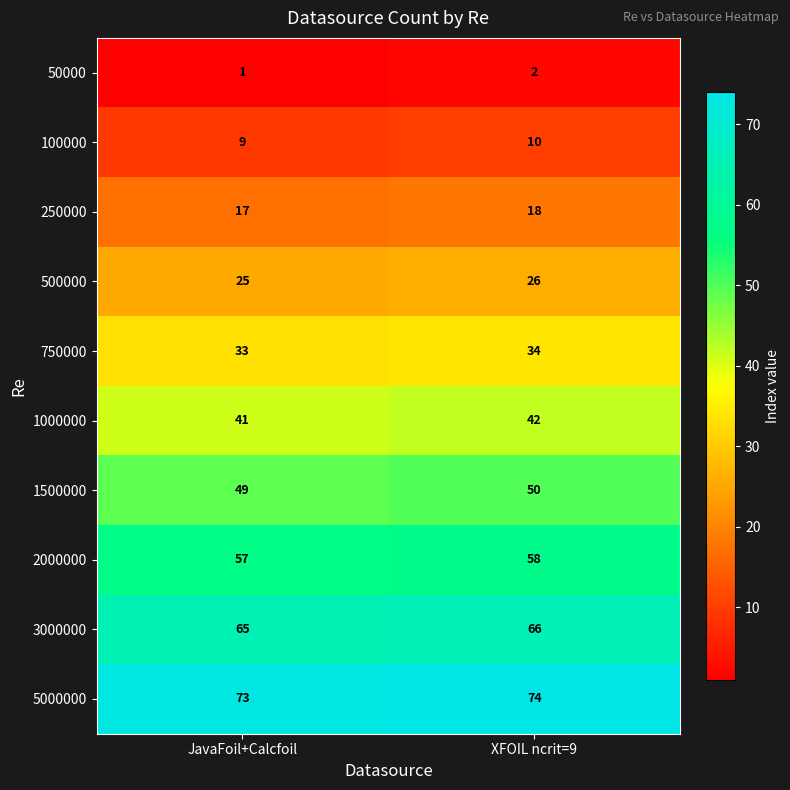

Which series has the largest total across all categories?

5000000